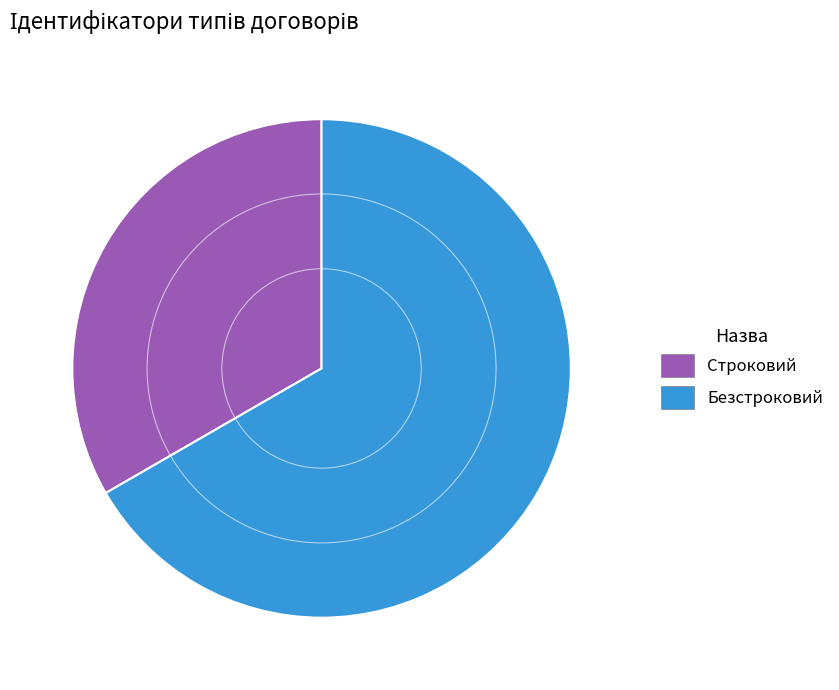

Rank the categories by value from highest to lowest.

Безстроковий, Строковий